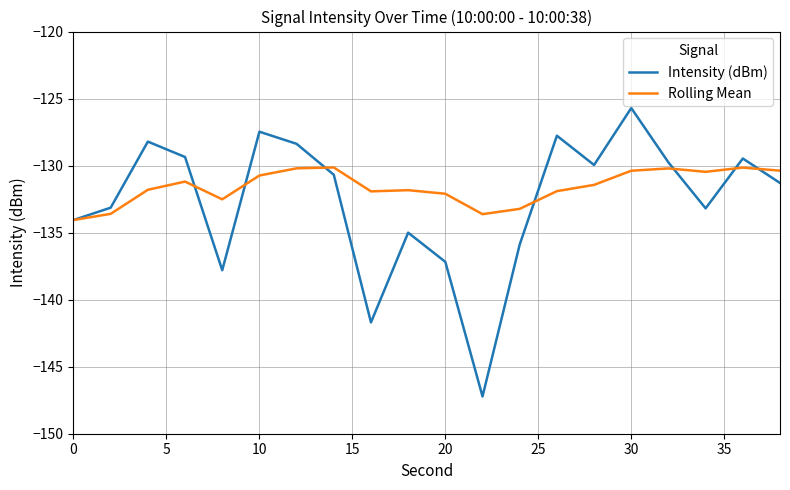

List the series in order of their peak value, highest first.

Intensity (dBm), Rolling Mean